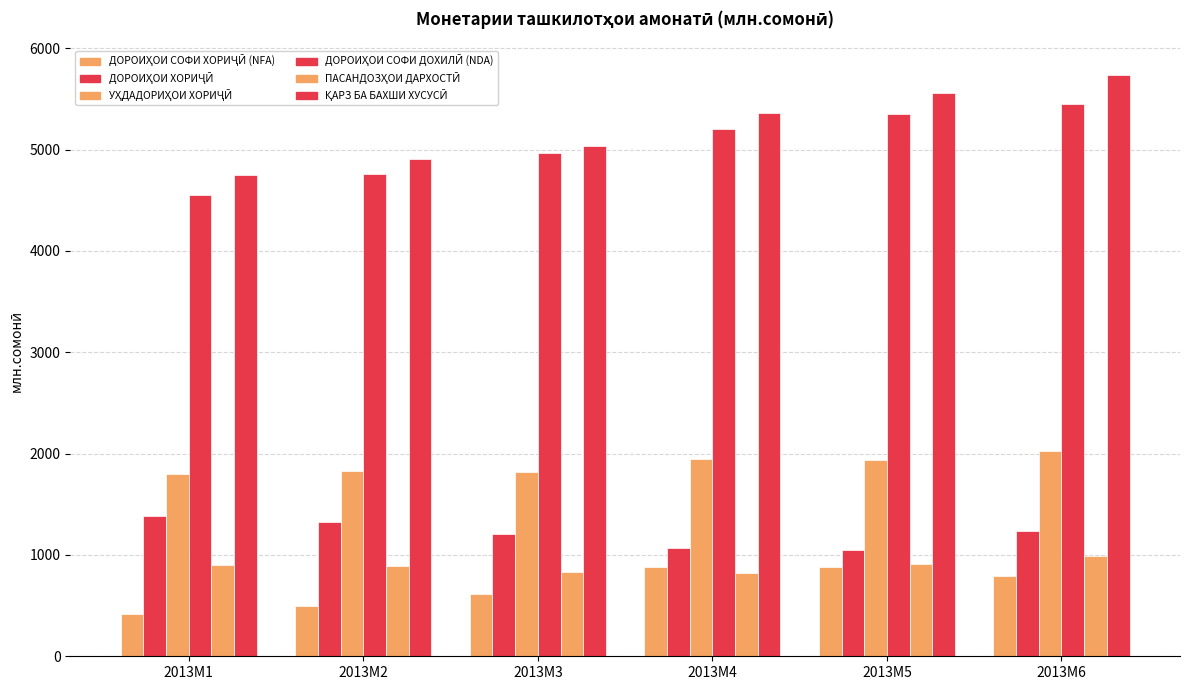

Does the chart contain stacked bars?

No